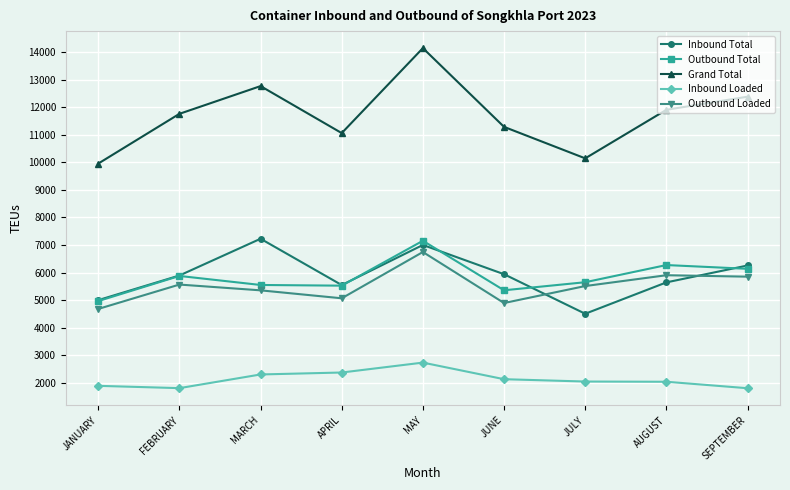

True or false: Inbound Total and Inbound Loaded intersect in this chart.

False